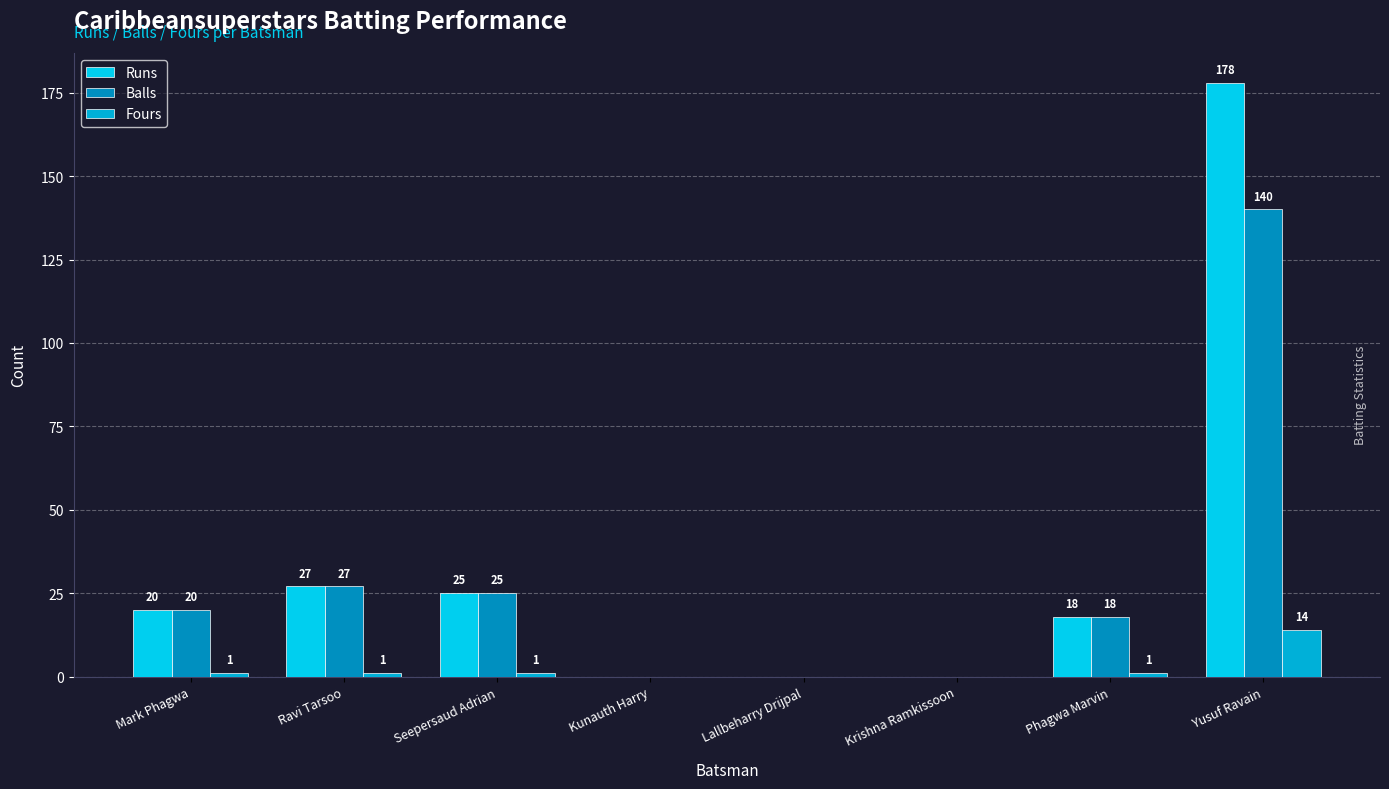

At how many categories does at least one series exceed 170?

1